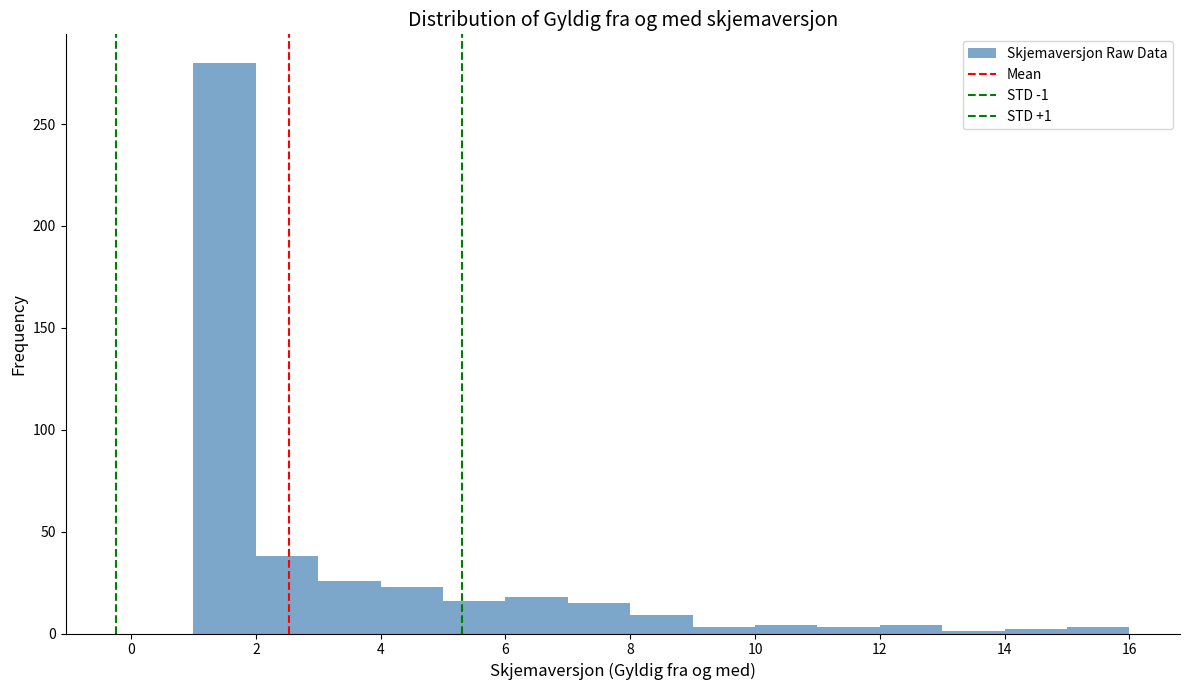

Which range on the x-axis has the tallest bar?

1 to 2